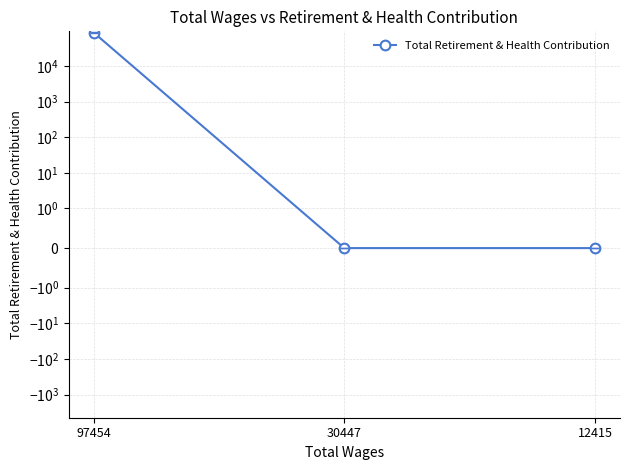

What is the maximum value shown in the chart?

86097